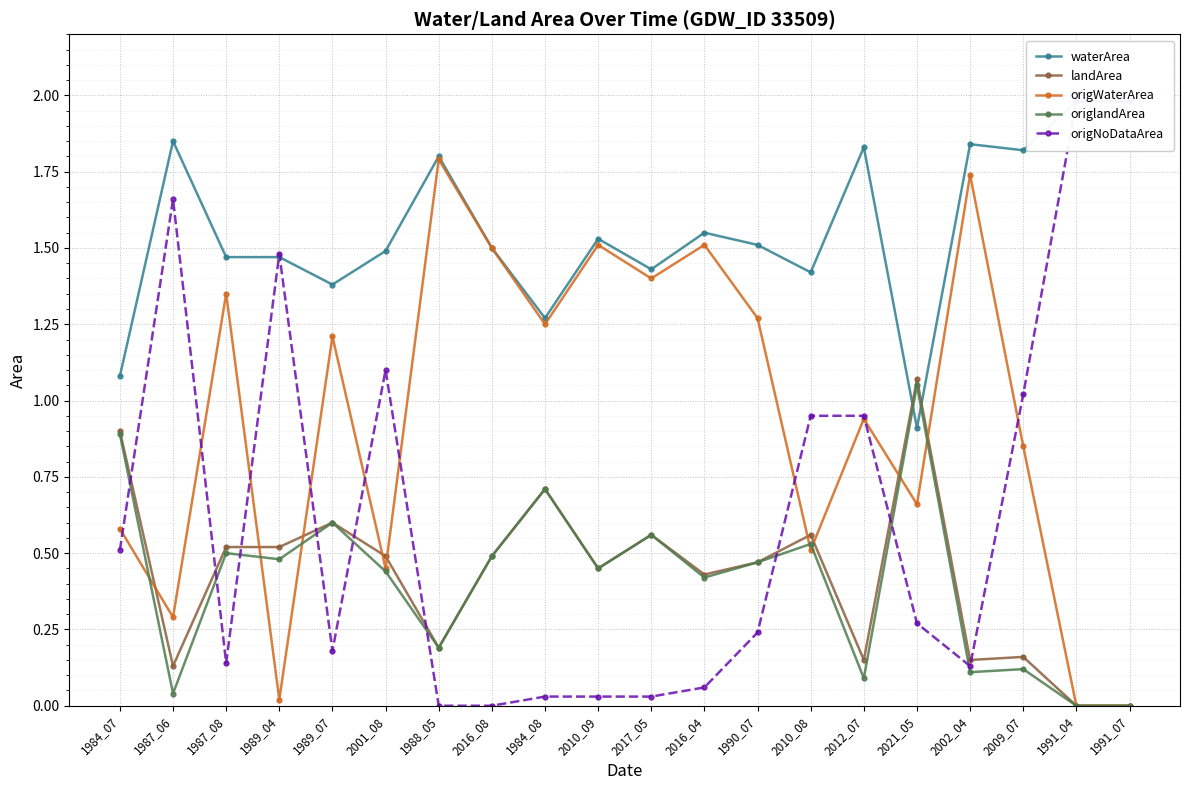

At which category does origWaterArea reach its first local peak?

1987_08